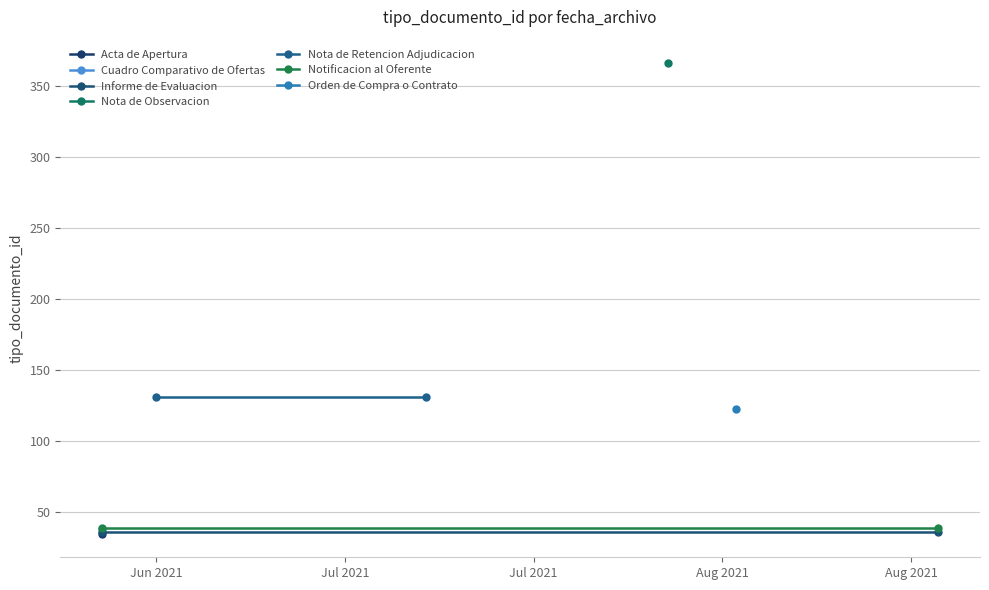

Which category has the lowest value in the Informe de Evaluacion series?

Jun 2021